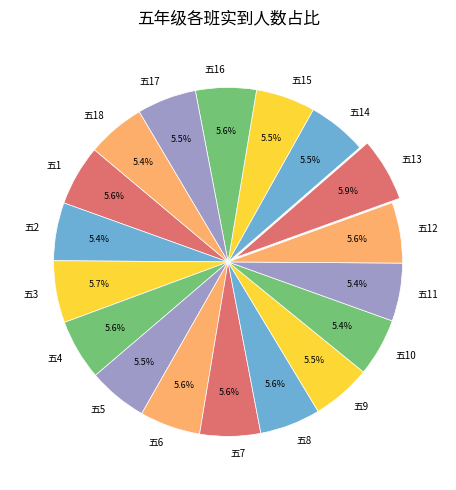

Does 五7 account for over 50% of the chart?

No